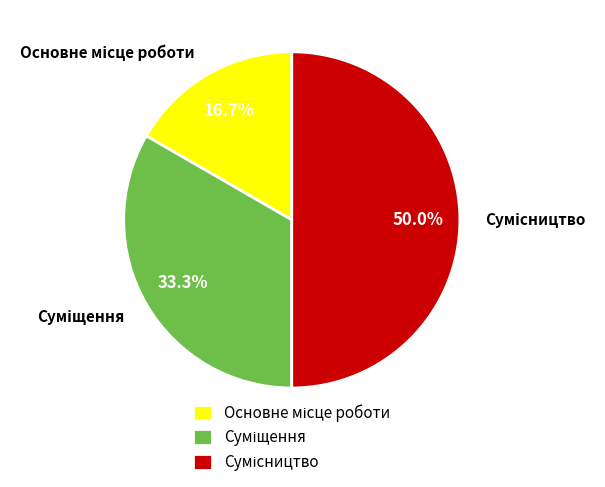

Count the number of slices in the pie.

3